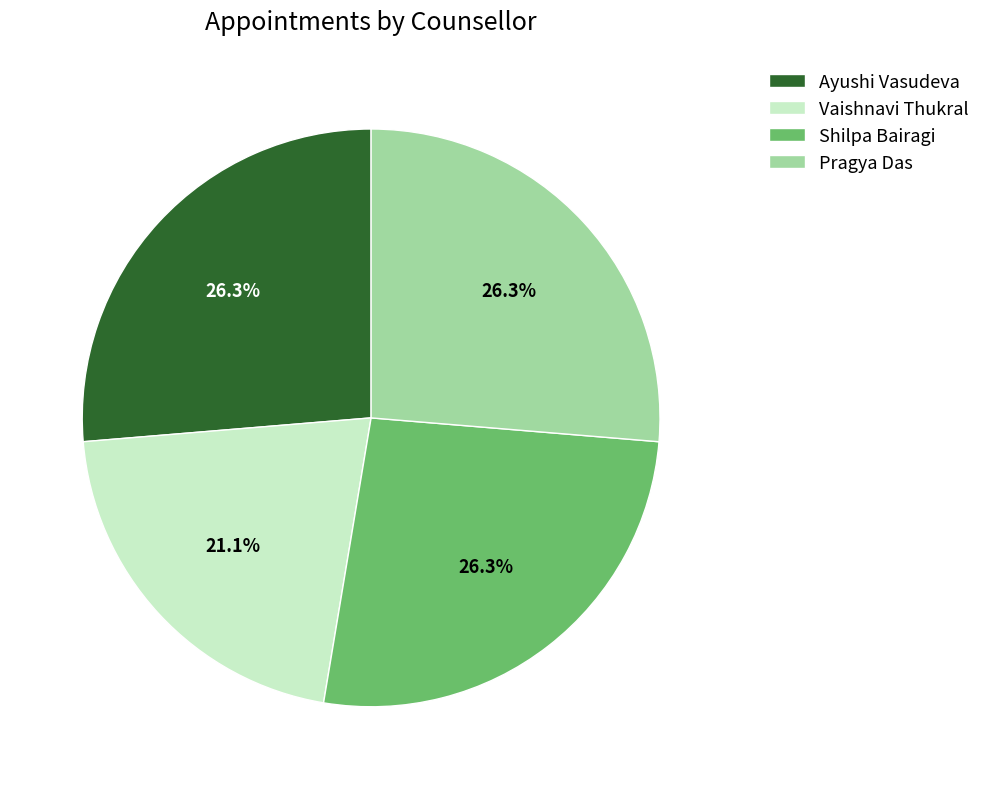

To the nearest percent, what percentage of the pie is Pragya Das?

26%